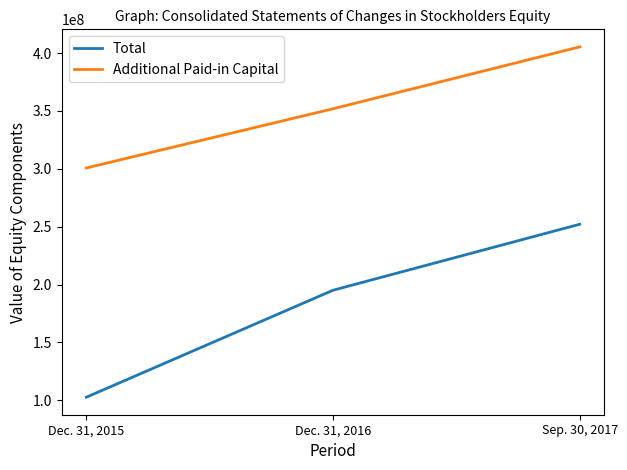

Which label corresponds to the smallest value in the chart?

Dec. 31, 2015